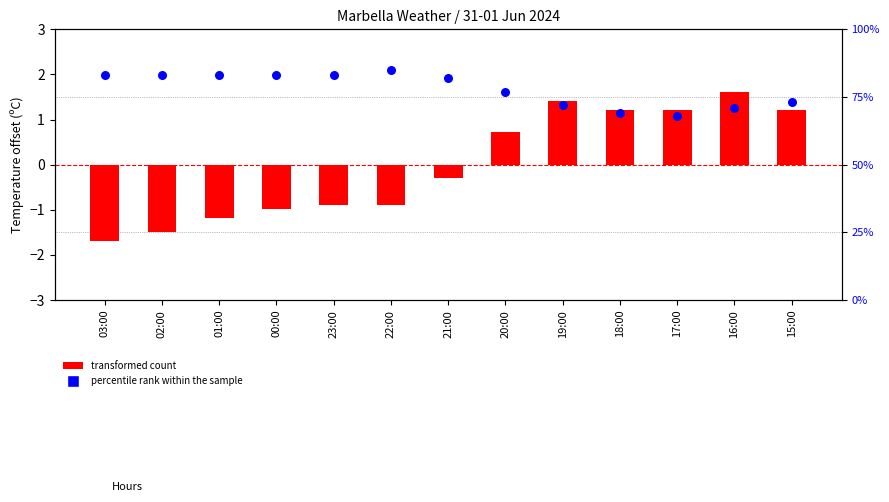

What is the total value across all series at 18:00?

2.4